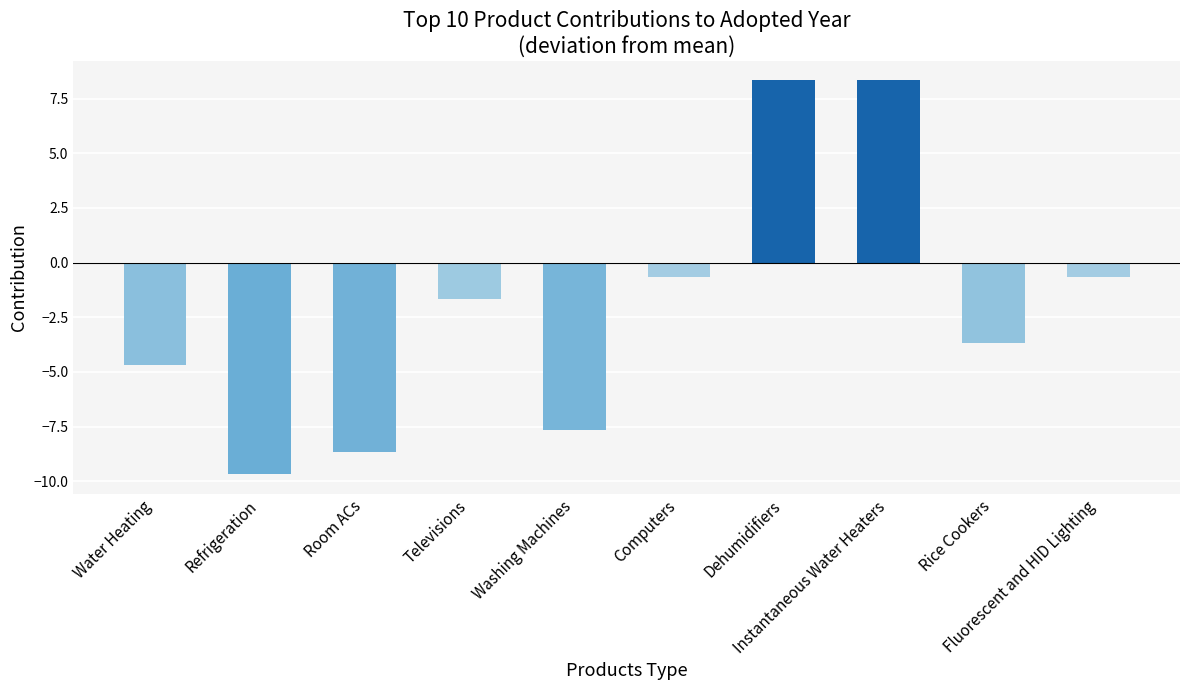

Reading right to left, what are all the values shown in this chart?

-0.7	-3.7	8.3	8.3	-0.7	-7.7	-1.7	-8.7	-9.7	-4.7